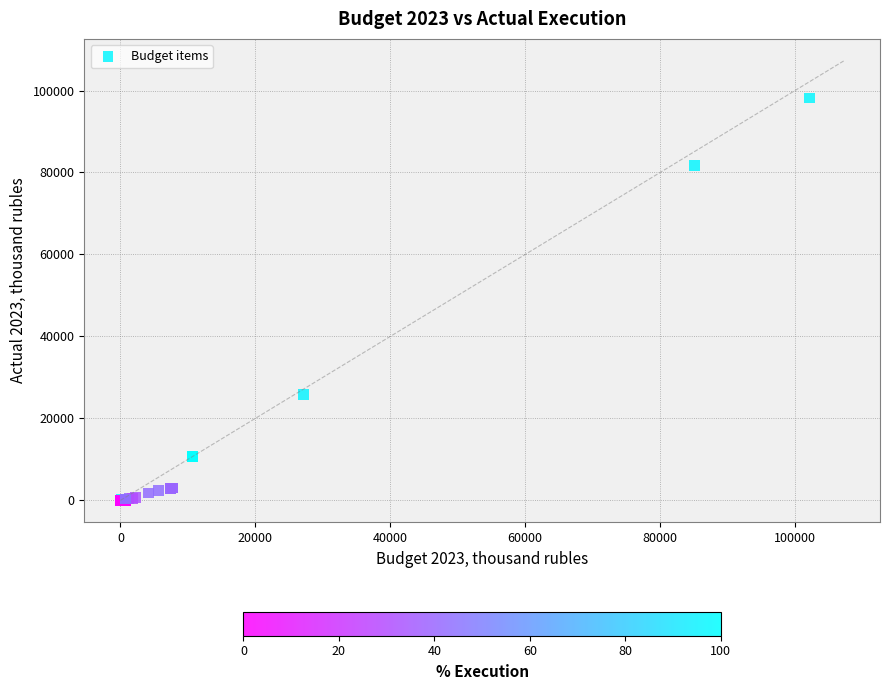

What Y value in the scatter plot is closest to 49090?

25795.9